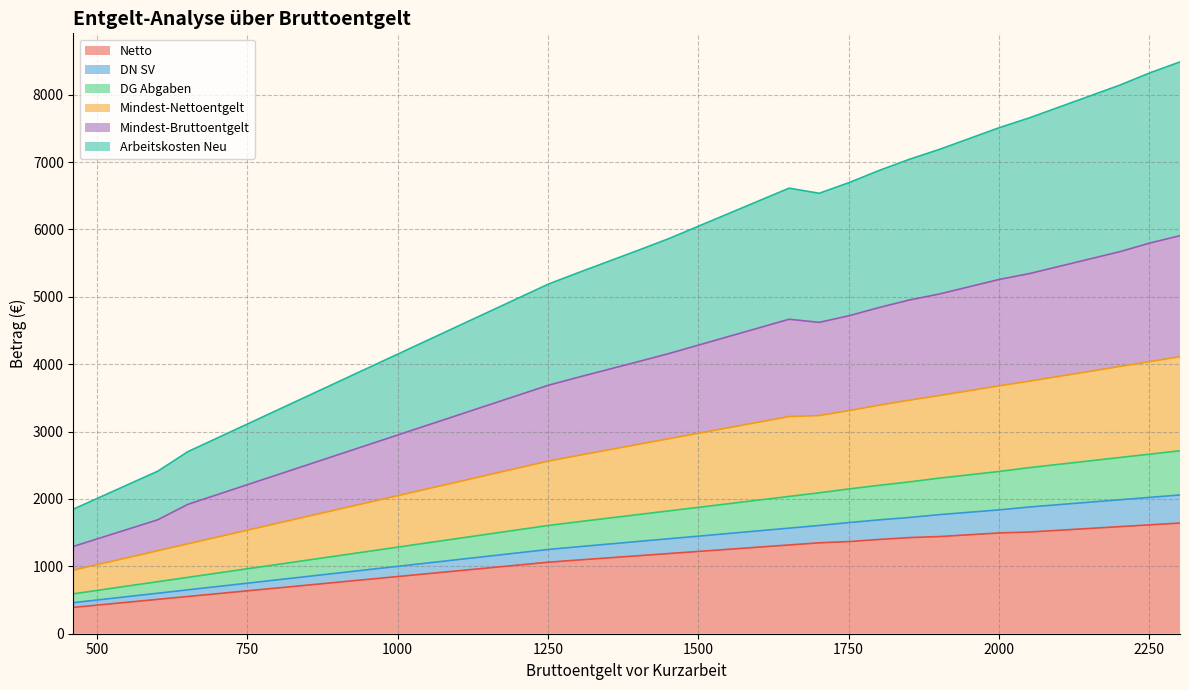

What is the maximum value for Netto?

1642.7